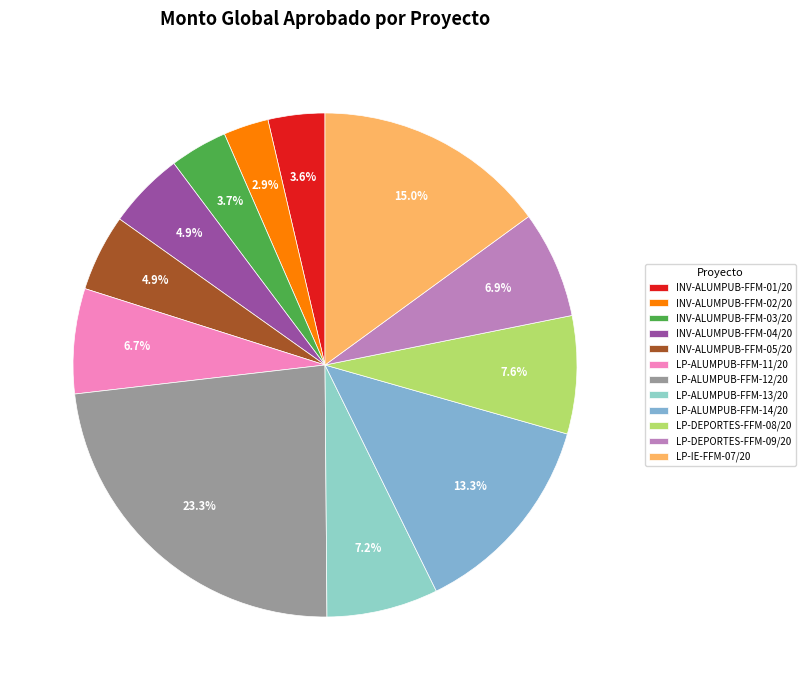

The INV-ALUMPUB-FFM-01/20 slice represents 4% of the pie. True or false?

True